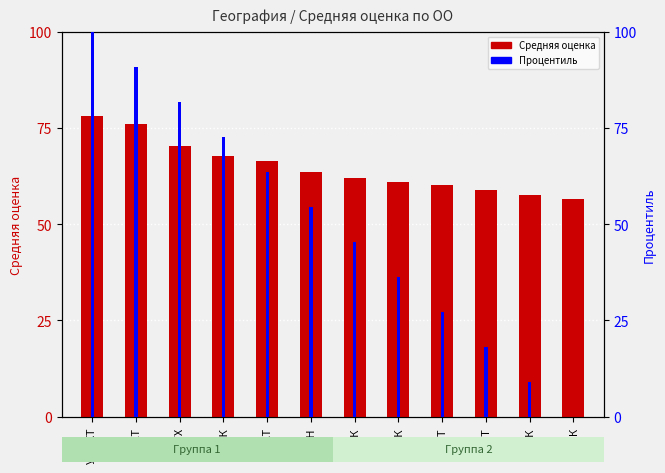

Where does the процентиль series first go above 54?

УУКЖТ